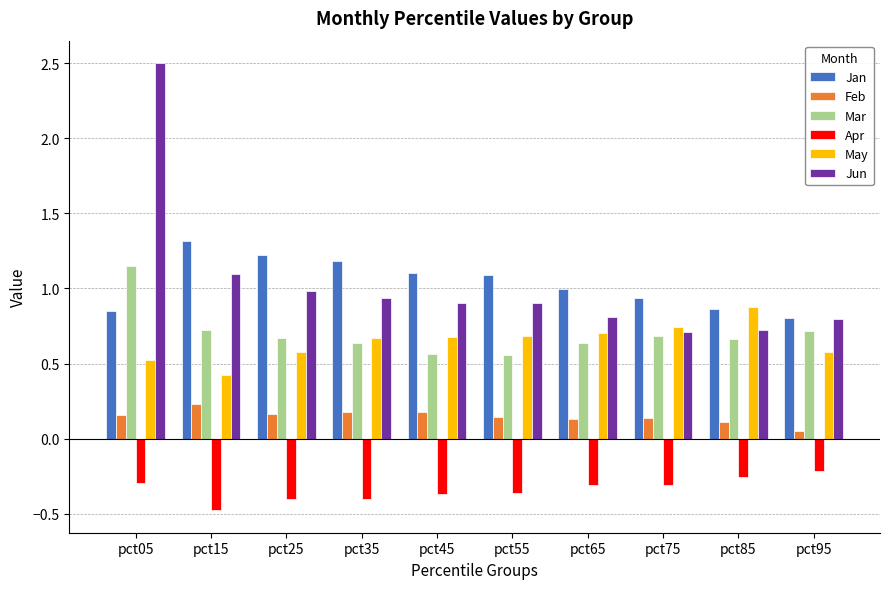

Does the chart contain any negative values?

Yes